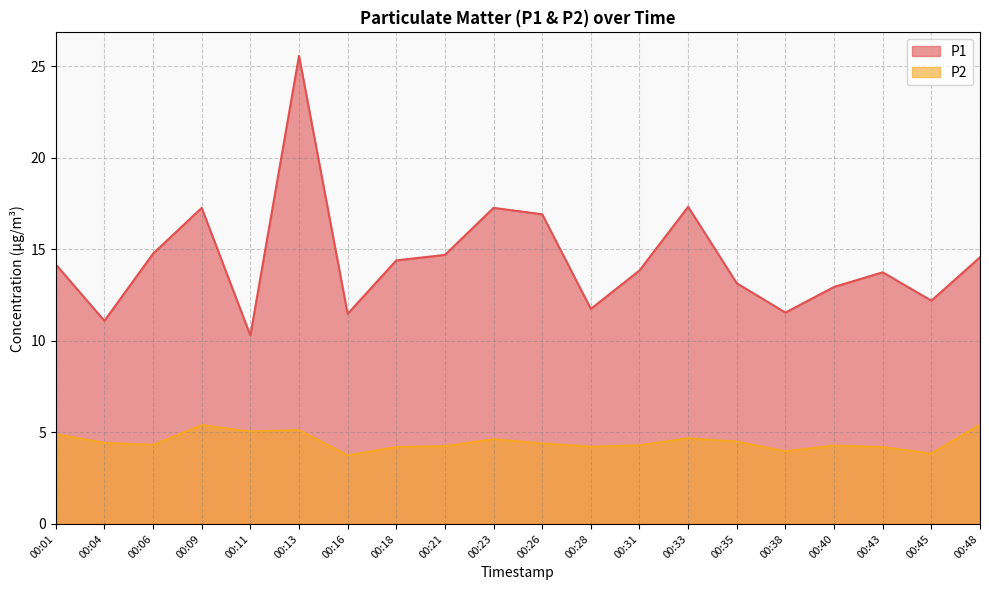

True or false: P2 and P1 intersect in this chart.

False